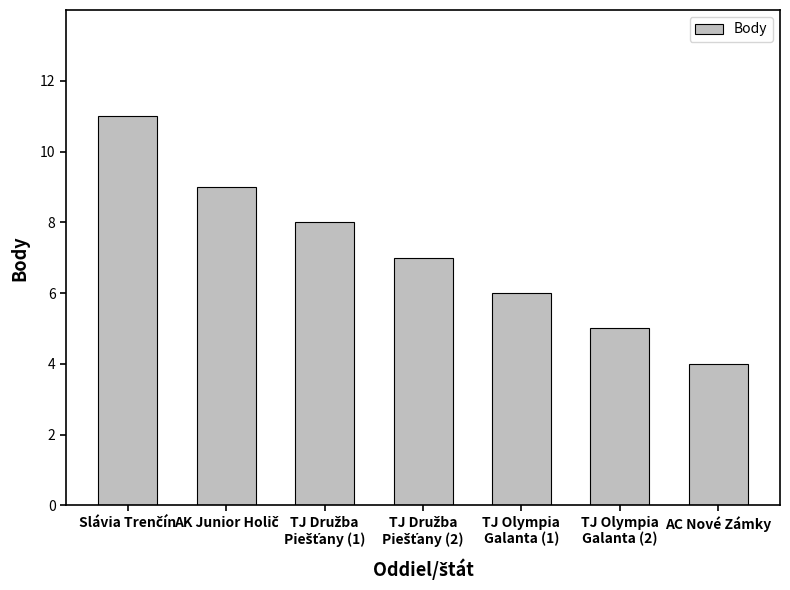

The chart shows a value of 10 at TJ Olympia
Galanta (1). True or false?

False